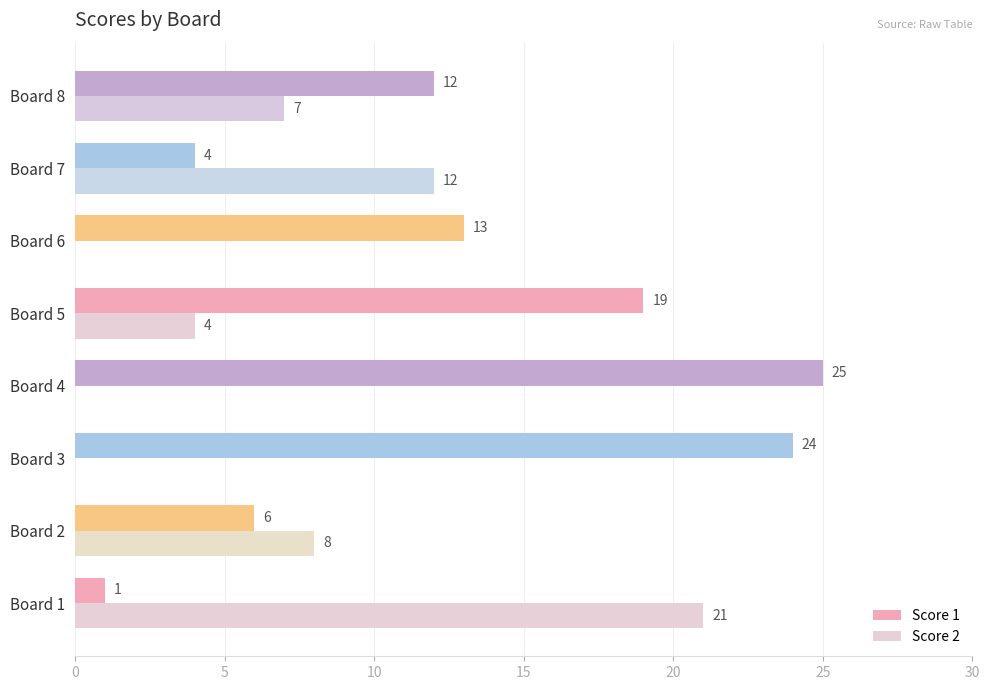

Between Board 4 and Board 5, which series saw the biggest shift?

Score 1